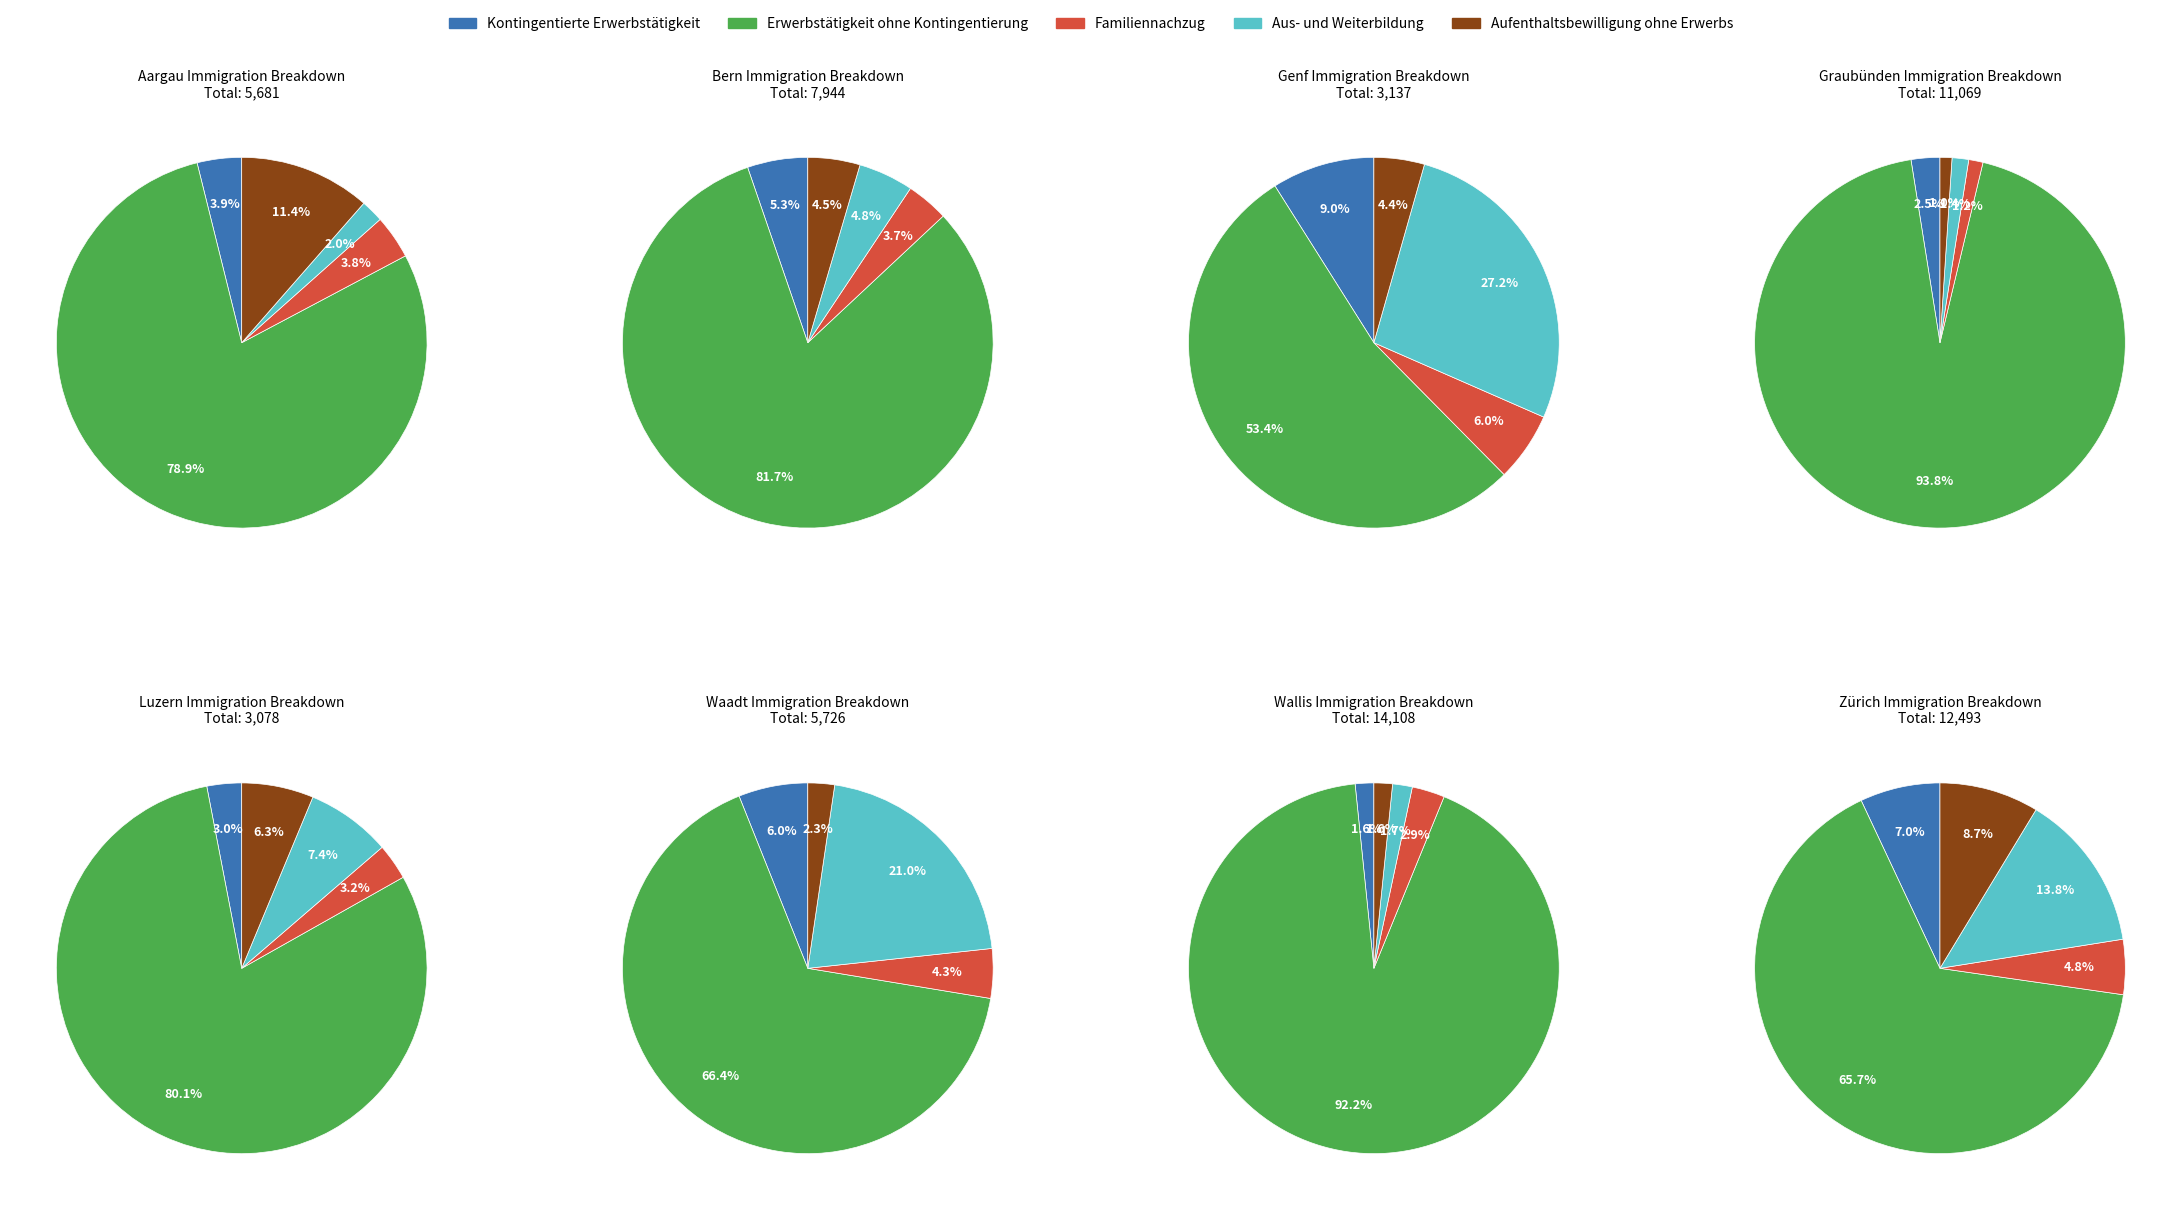

Between 2 and 6, which series saw the biggest shift?

Erwerbstätigkeit ohne Kontingentierung